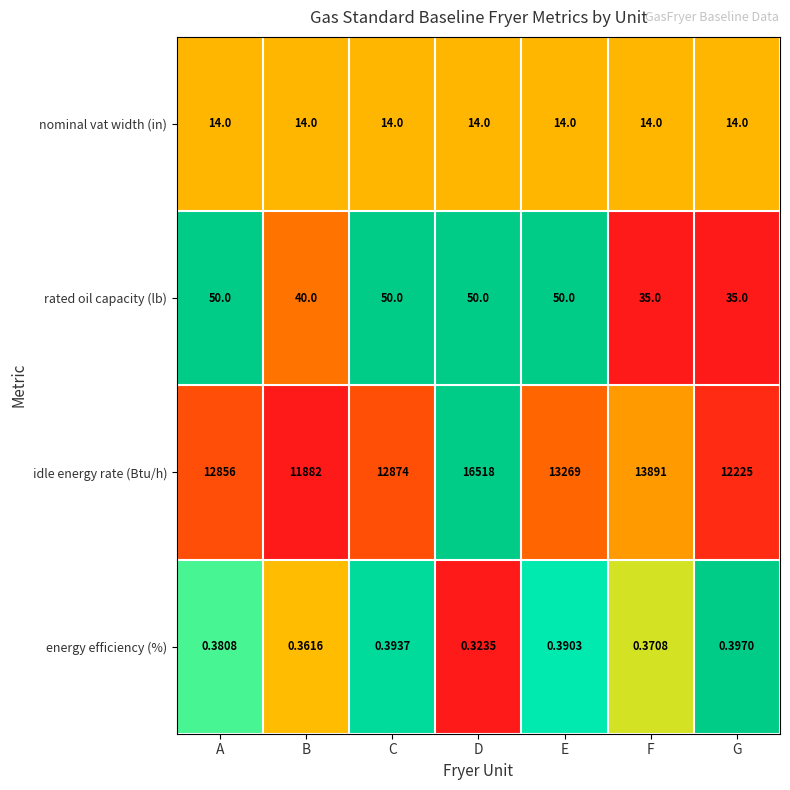

Is the value of idle energy rate (Btu/h) at F greater than the value of nominal vat width (in) at F?

Yes